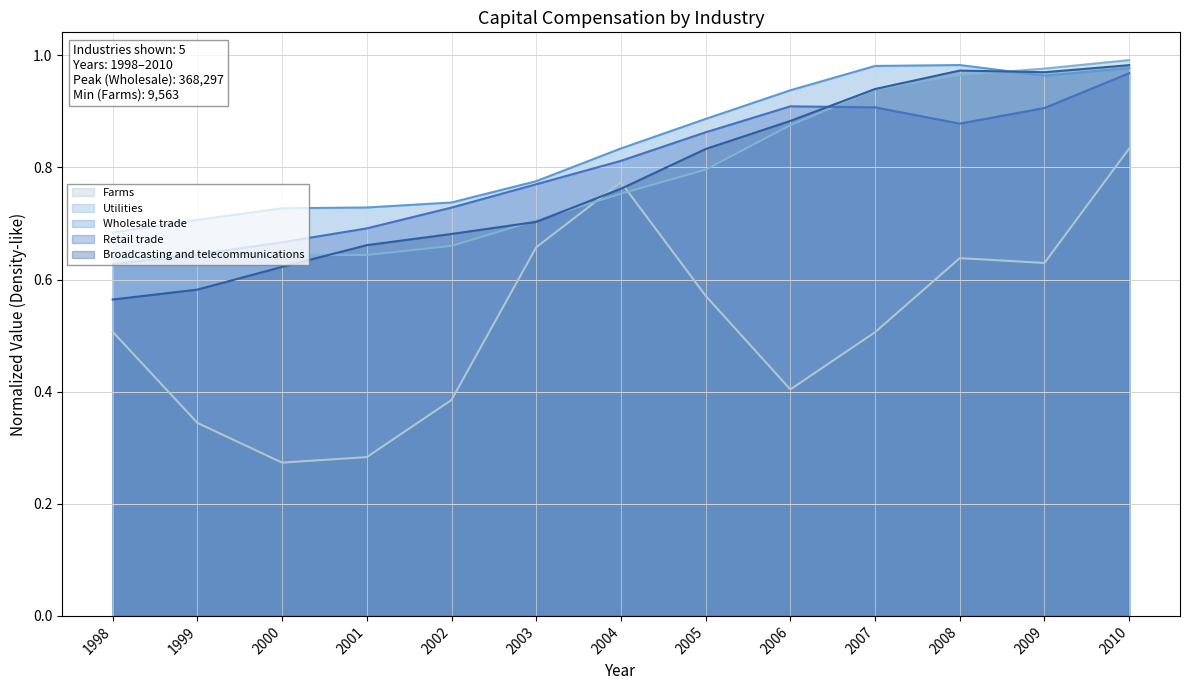

At which label is Retail trade closest to 0?

1998